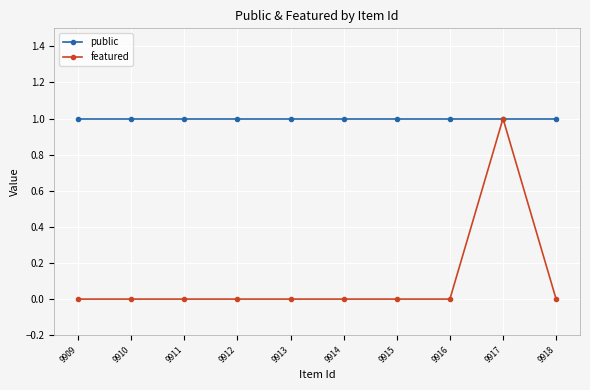

The value of public at 9909 is 1. True or false?

True